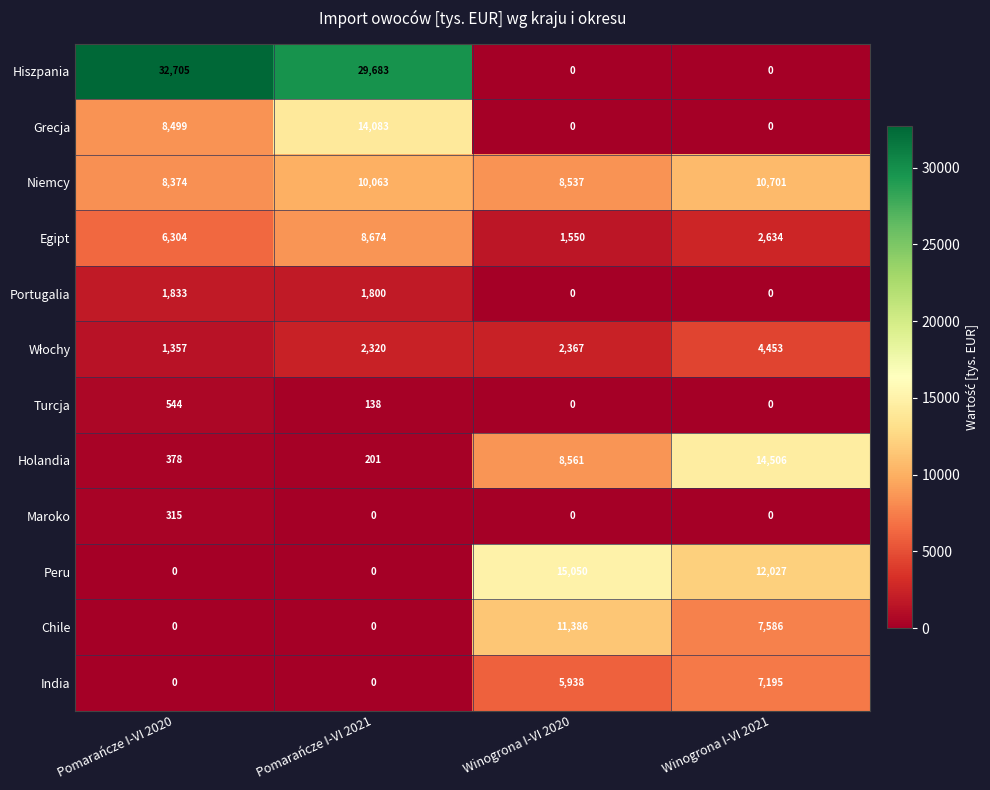

How many values in the Egipt series are below 6304?

2